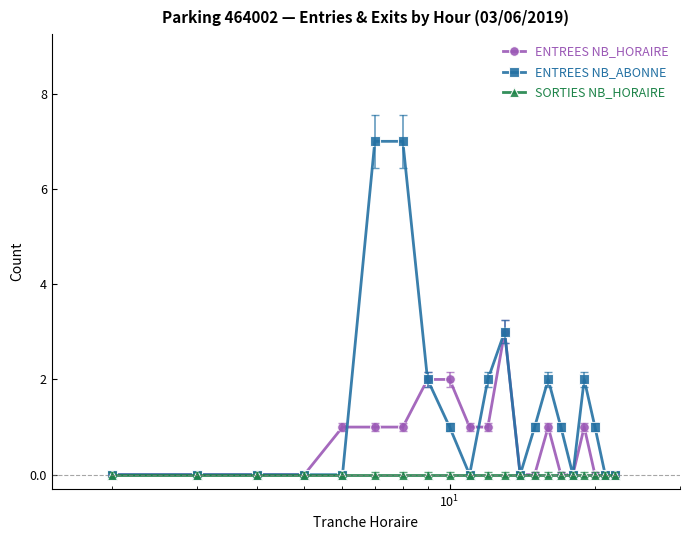

Rank the series by their average value, from highest to lowest.

ENTREES NB_ABONNE, ENTREES NB_HORAIRE, SORTIES NB_HORAIRE